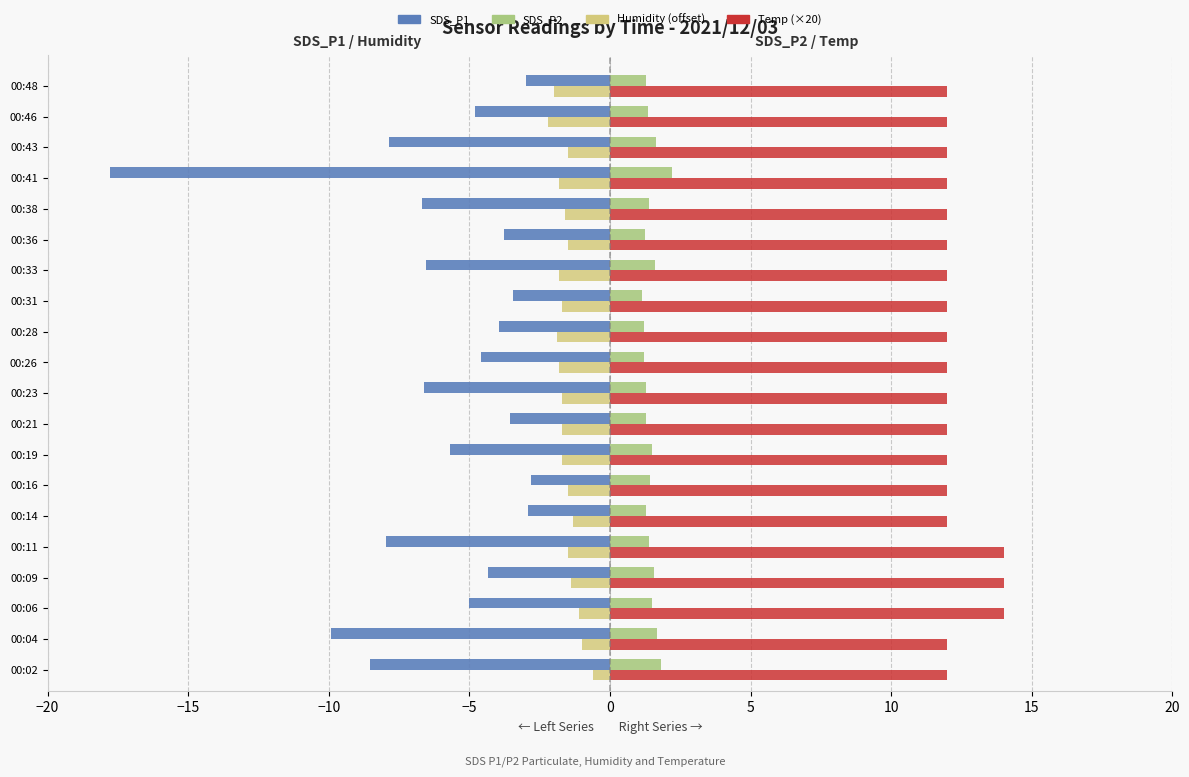

Is it true that Humidity (offset) equals -1.7 at 00:21?

True